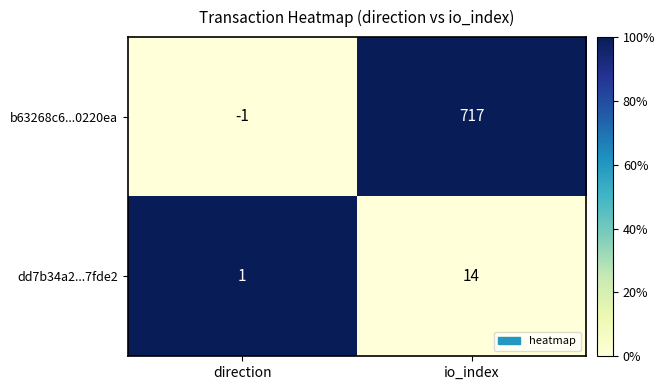

Is it true that b63268c6...0220ea equals 971 at io_index?

False